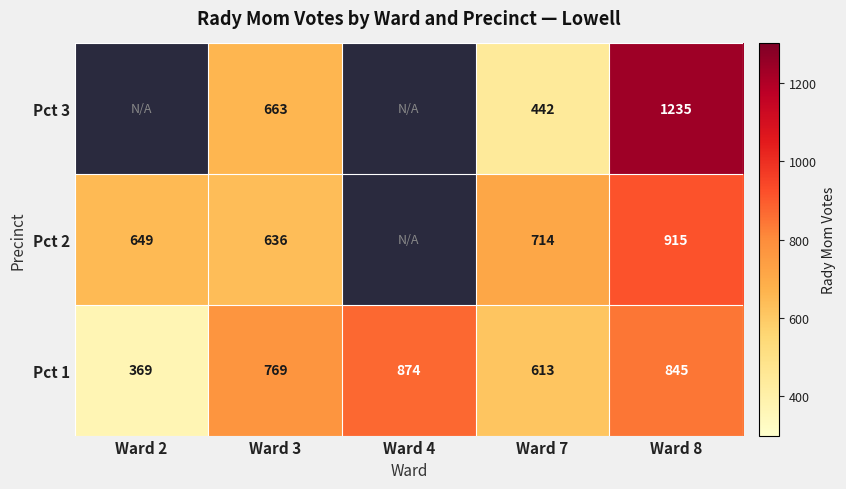

Rank the series at Ward 3 from highest to lowest value.

Pct 1, Pct 3, Pct 2